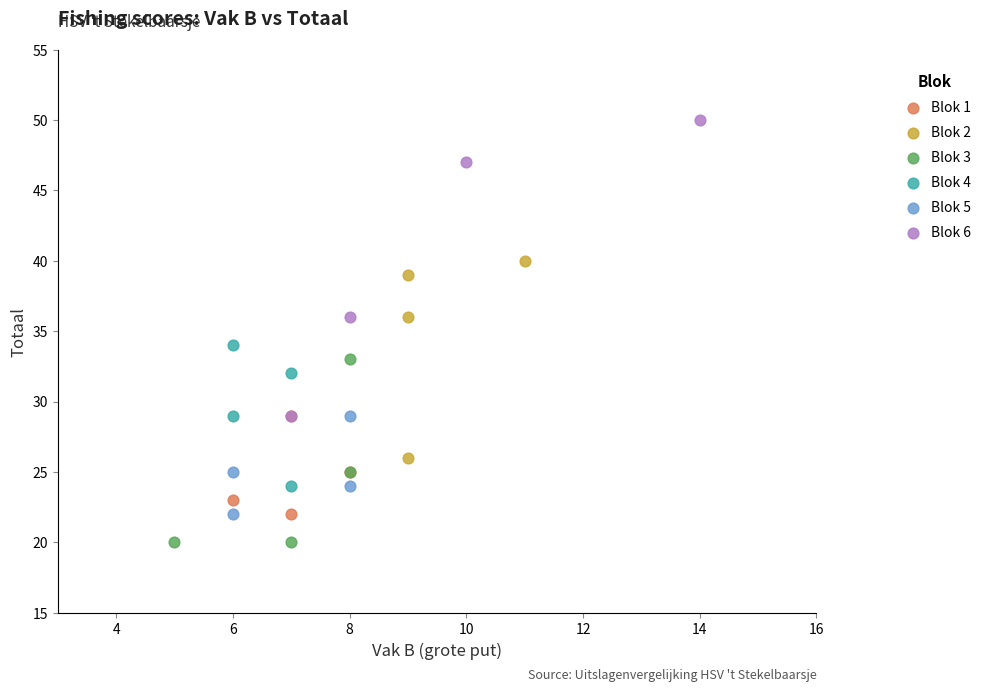

Which series contains the lowest Y value?

Blok 3